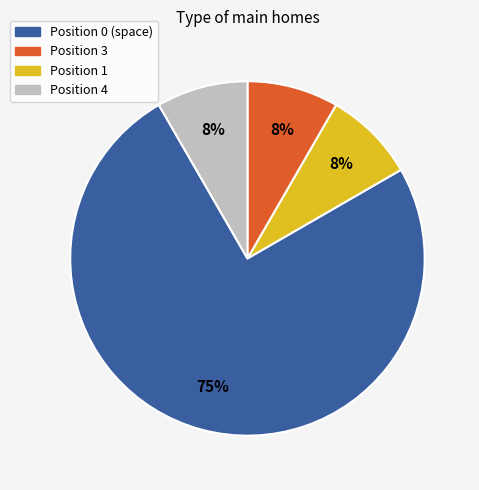

Count the number of slices in the pie.

4